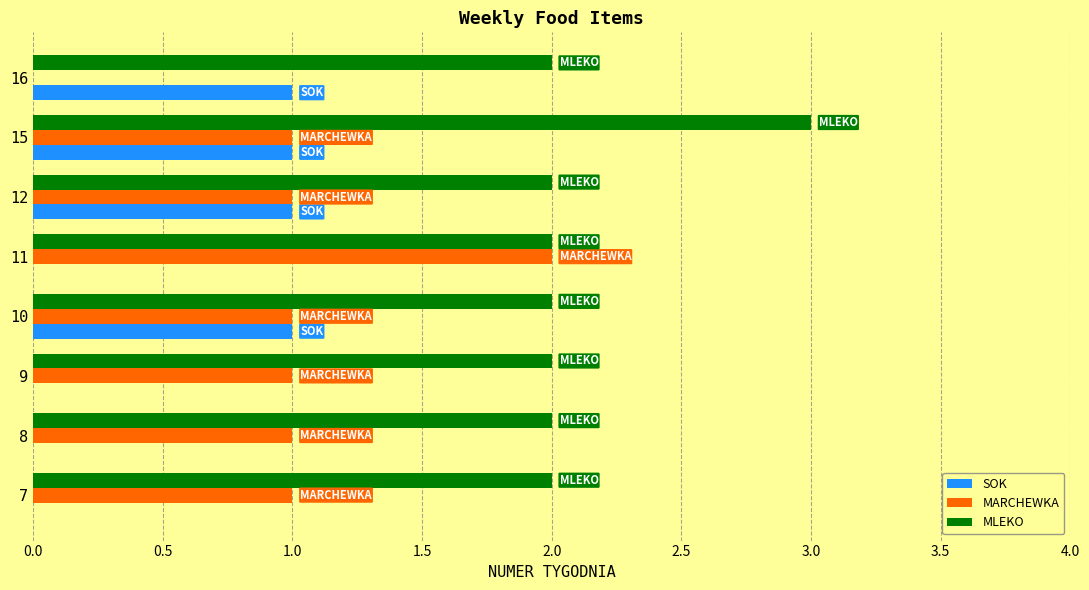

Which series has the largest total across all categories?

MLEKO